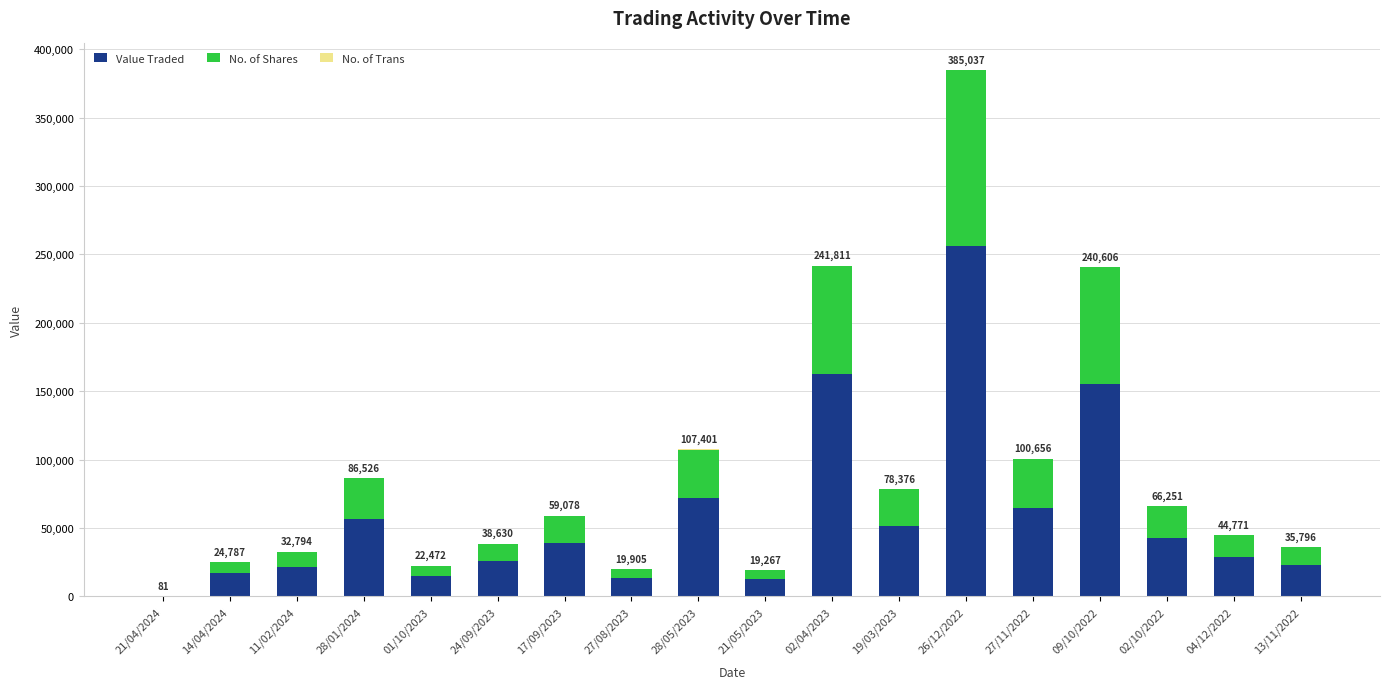

What is the sum of all Value Traded values?

1056279